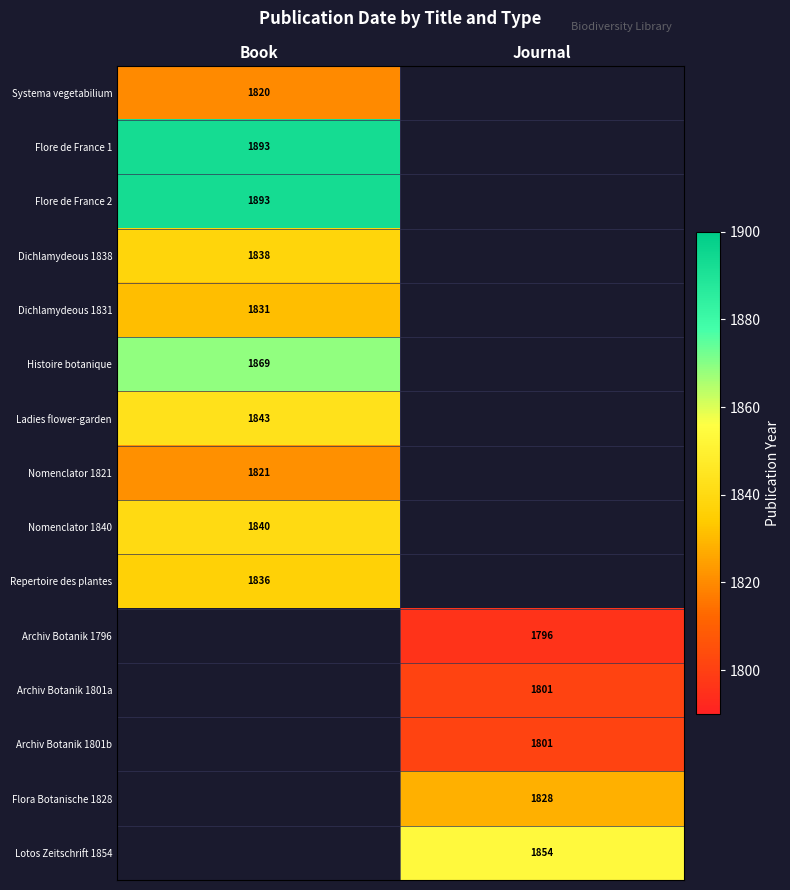

What is the greatest value displayed?

1893.0